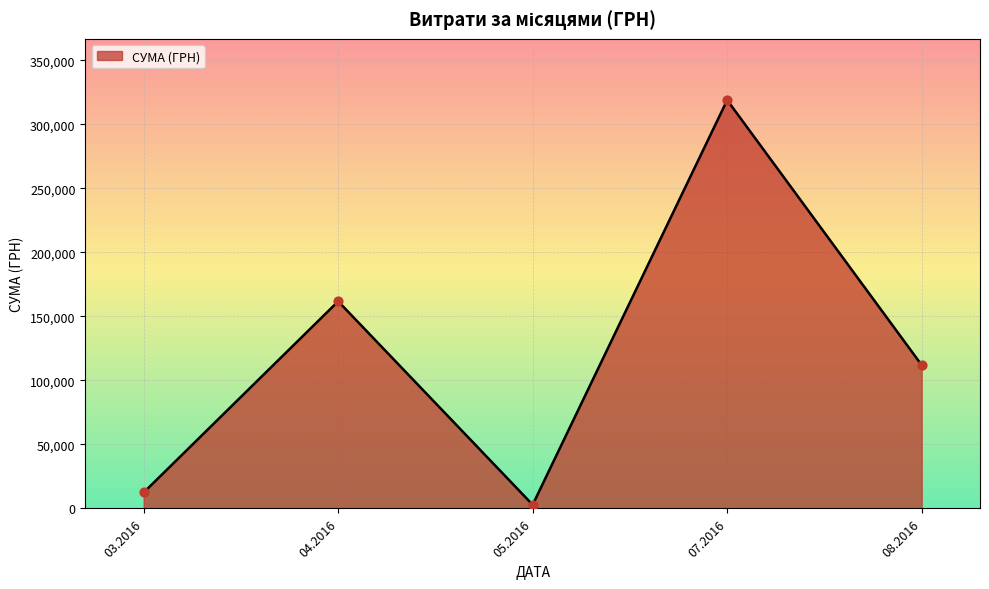

What is the change in value from 03.2016 to 04.2016?

+149286.1